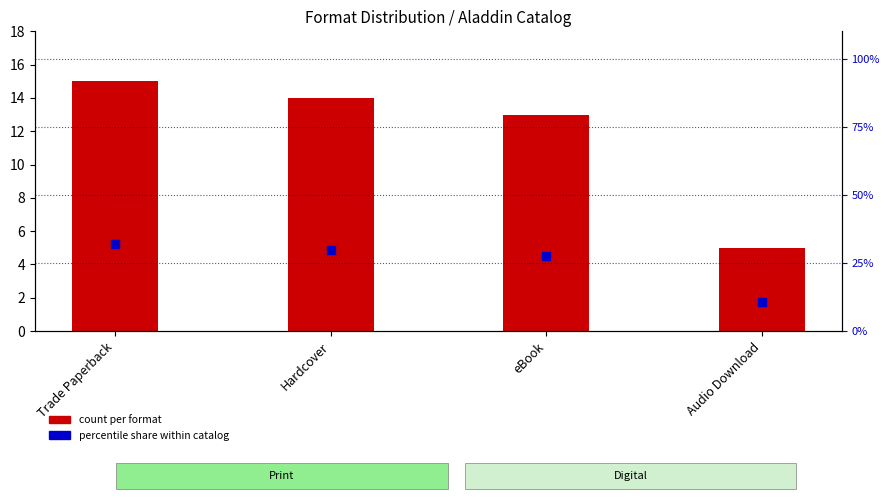

At how many categories does at least one series exceed 15?

3